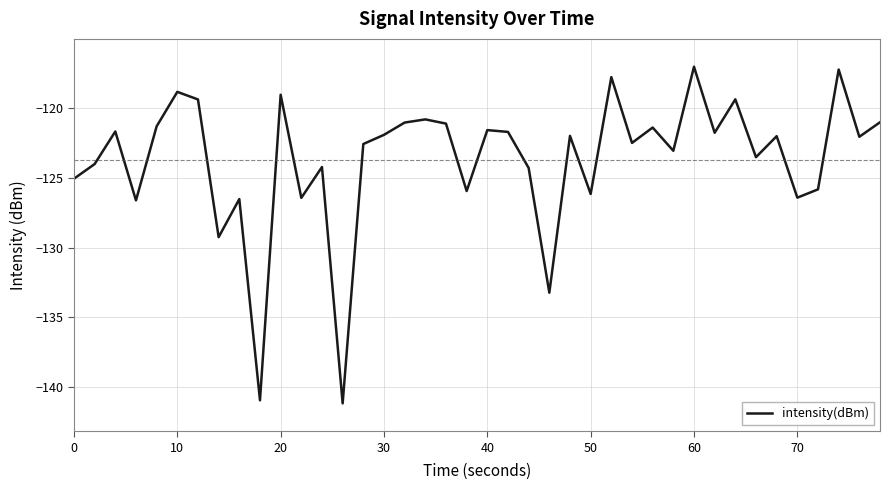

What is the maximum value shown in the chart?

-117.0